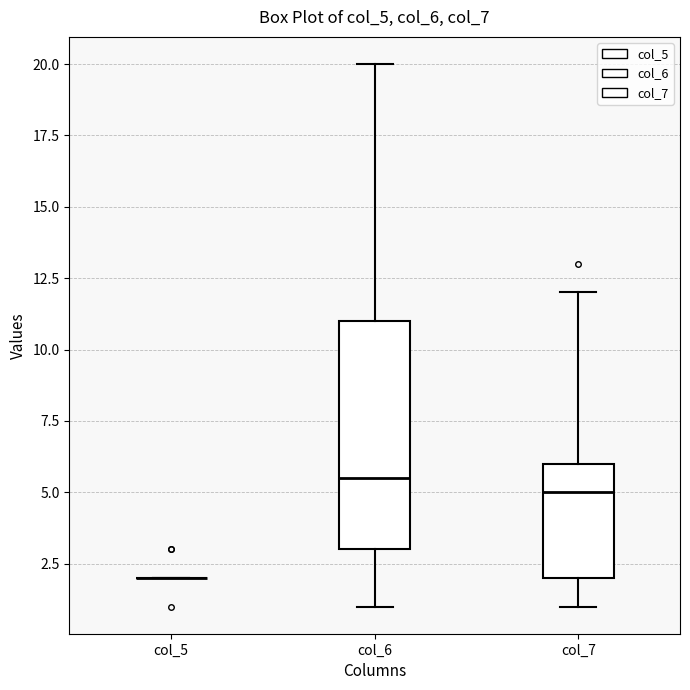

Where is the lower edge of the box for col_6 on the y-axis? The values are not printed on the chart, so give them approximately, as read against the axis.

3.0